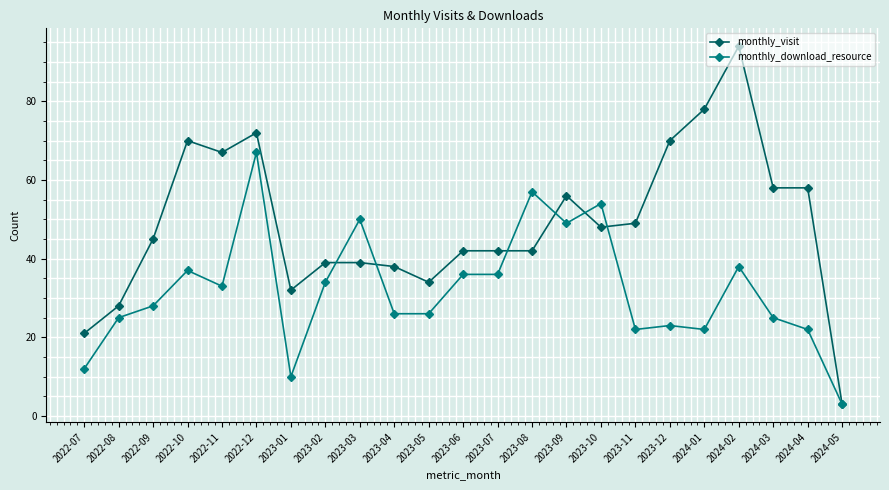

The value of monthly_visit at 2022-12 is 72. True or false?

True